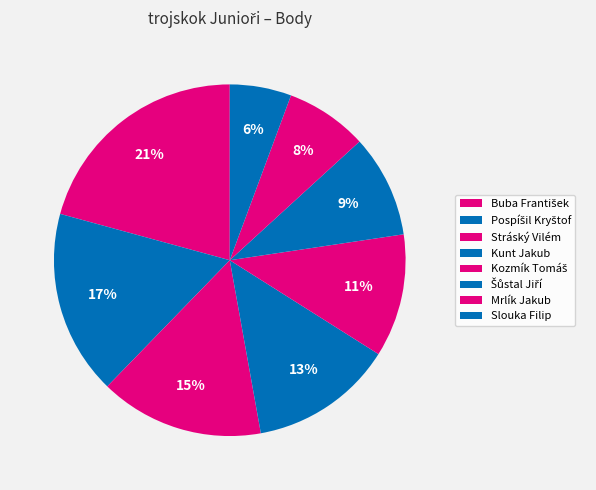

Does Pospíšil Kryštof represent more than half of the total?

No